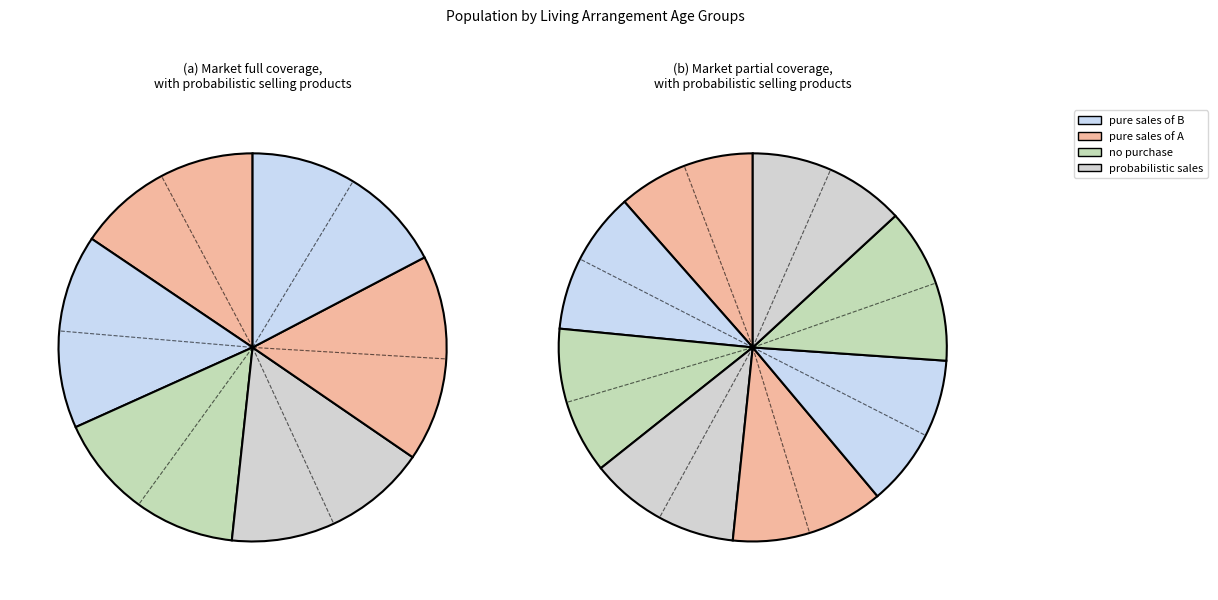

Count the number of slices in the pie.

12